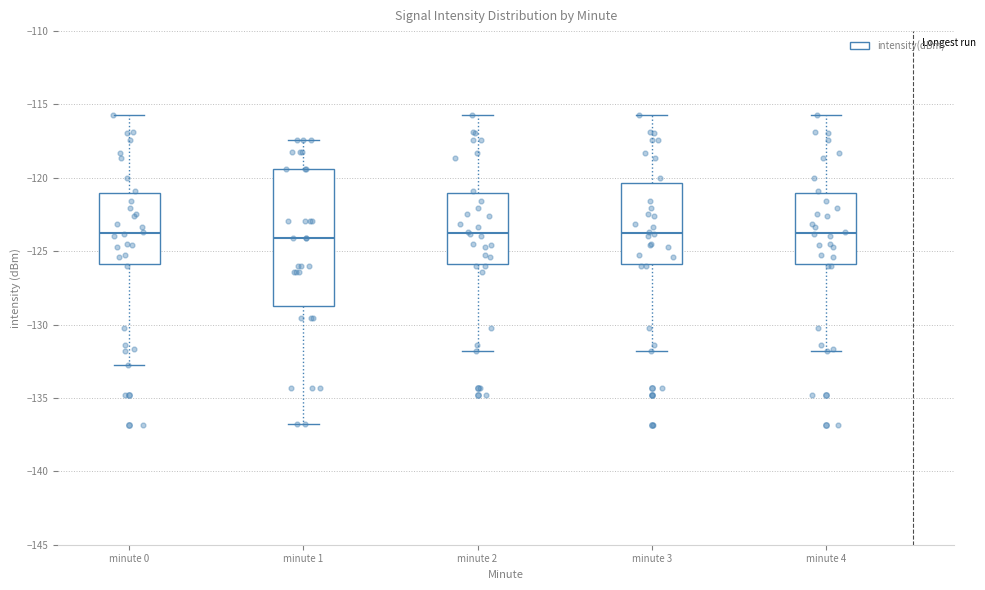

Which box is the tallest, from its lower edge to its upper edge?

minute 1